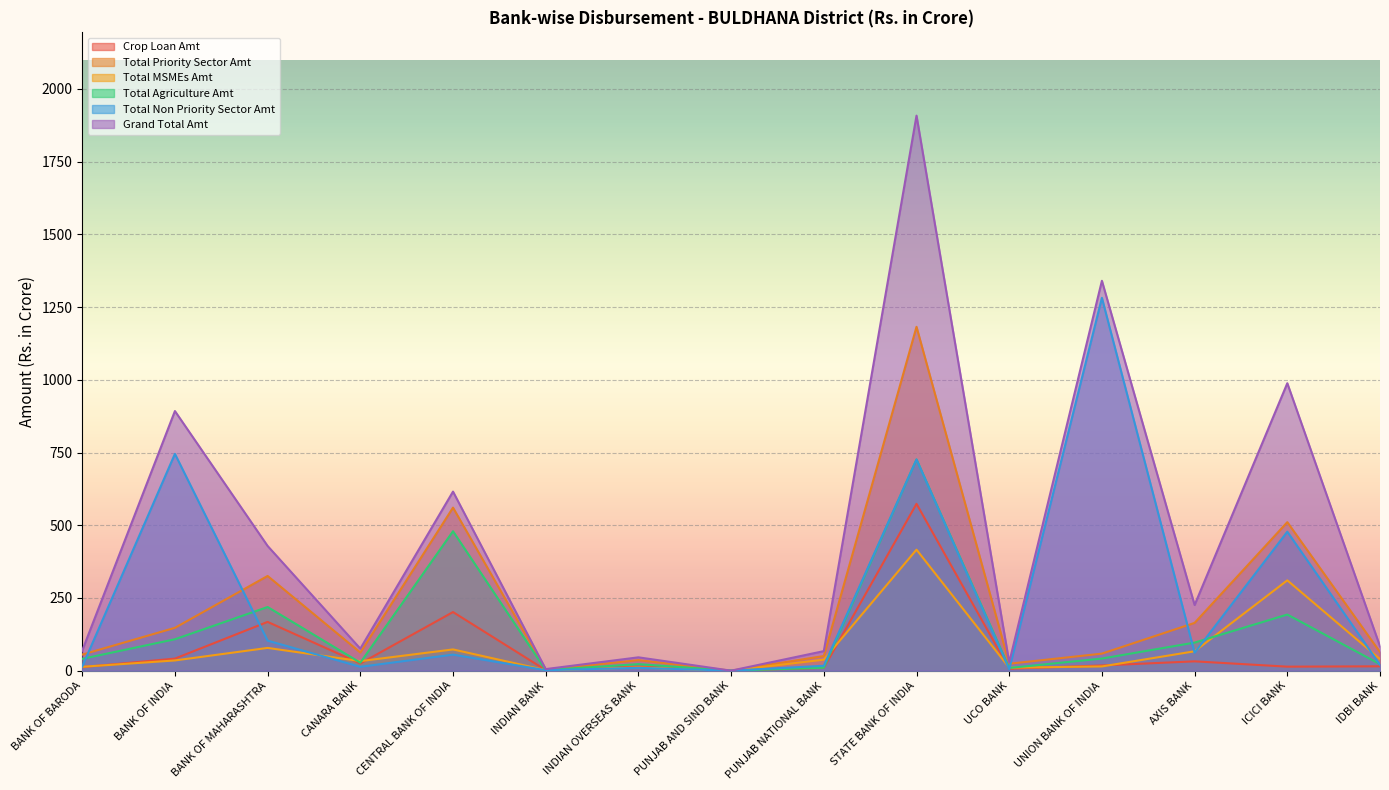

Which series changed the most between BANK OF INDIA and ICICI BANK?

Total Priority Sector Amt